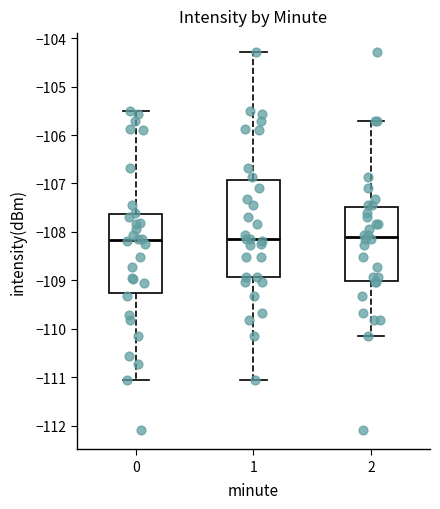

Reading left to right, read every box against the y-axis: the position of its median line, the range the box covers, and the ends of its whiskers. The values are not printed on the chart, so give them approximately, as read against the axis.

0: median -108.2, box -109.3 to -107.6, whiskers -111.1 to -105.5
1: median -108.1, box -108.9 to -106.9, whiskers -111.1 to -104.3
2: median -108.1, box -109.0 to -107.5, whiskers -110.1 to -105.7